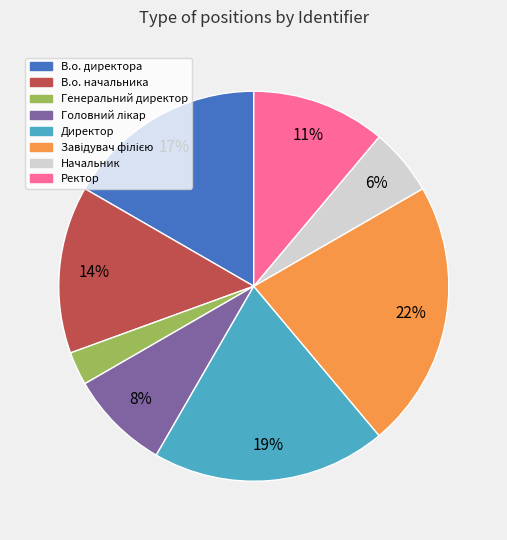

What percentage is the Генеральний директор slice, to the nearest percent?

3%